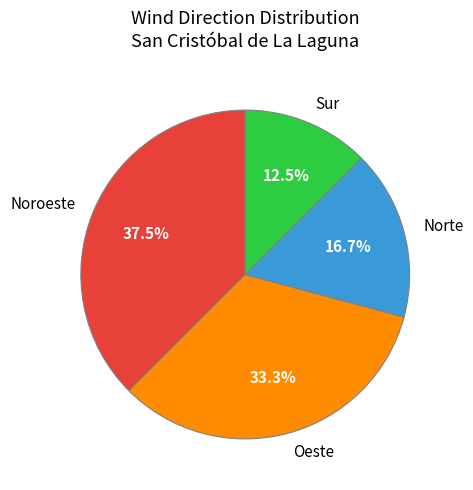

The Oeste slice represents 33% of the pie. True or false?

True